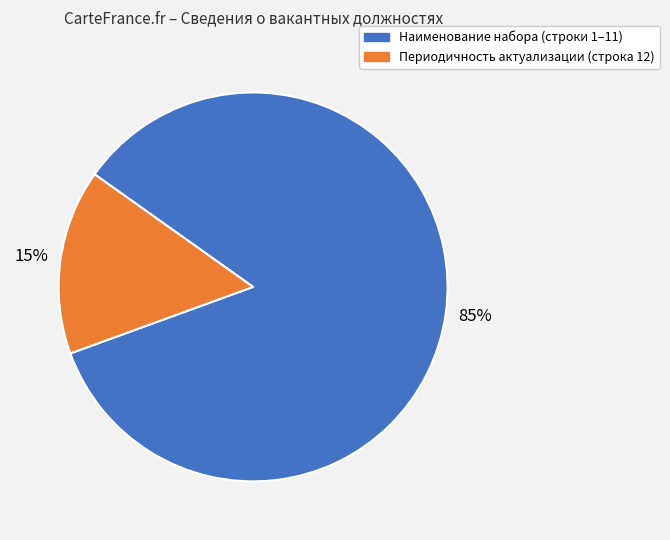

Does any single category account for the majority?

Yes